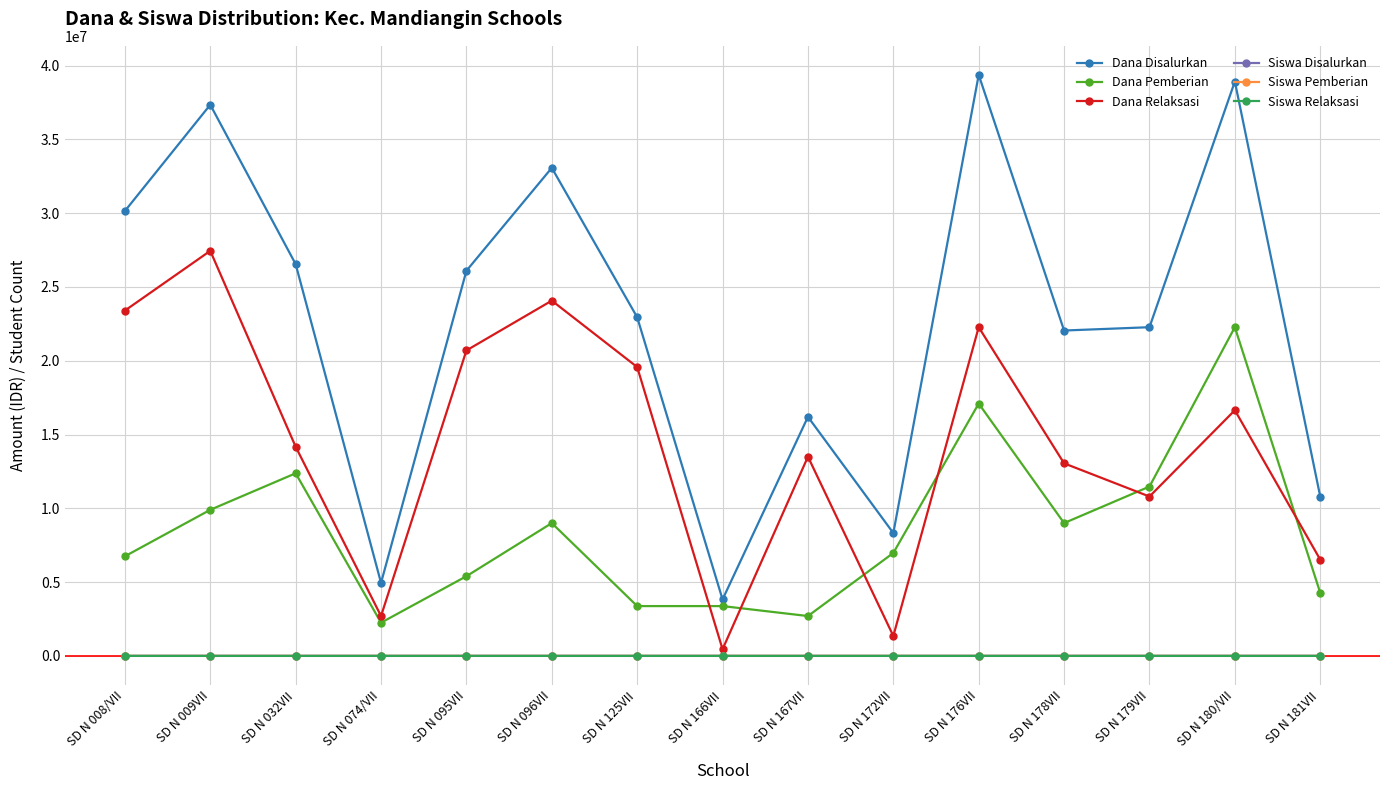

What is the sum of the Siswa Disalurkan values at SD N 009VII and SD N 172VII?

110